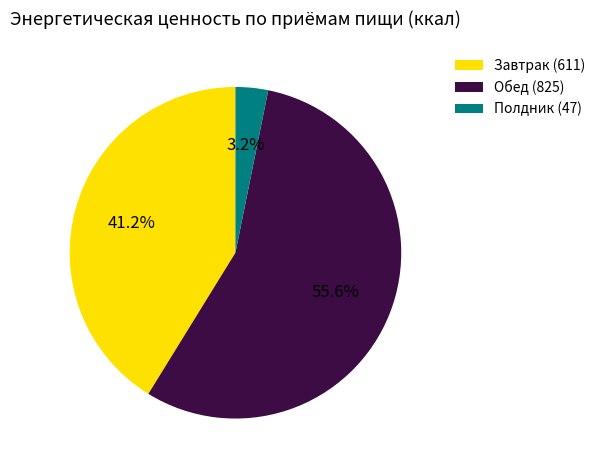

Is there a majority slice in this chart?

Yes